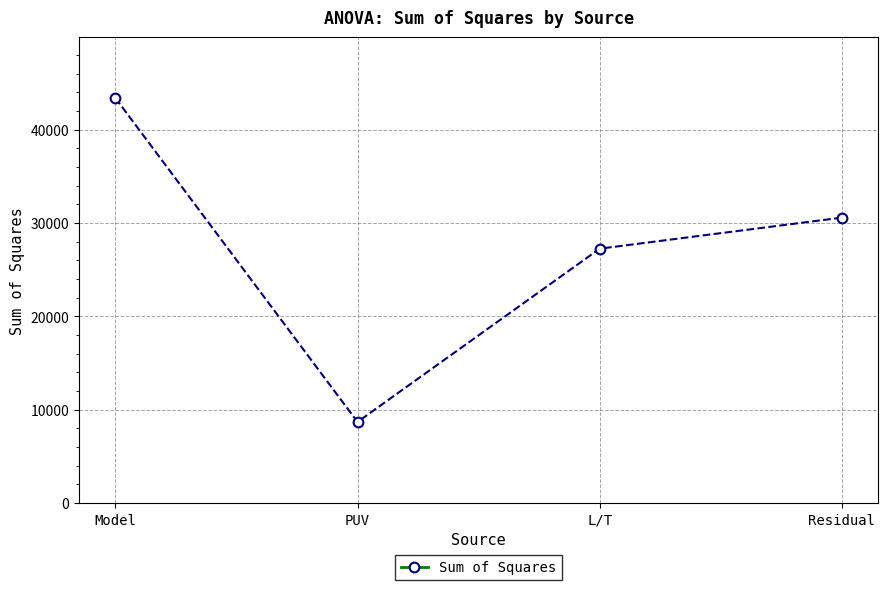

What is the value of the 3rd point from the left?

27244.9